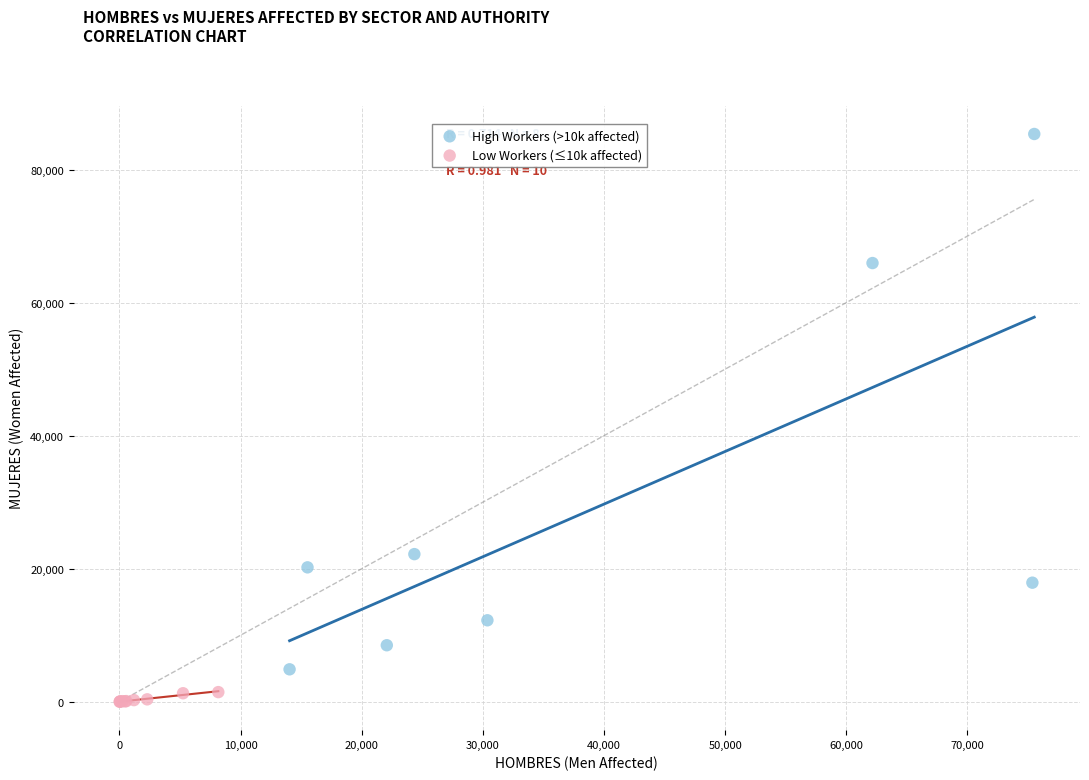

Which series has the largest Y range (max minus min)?

High Workers (>10k affected)